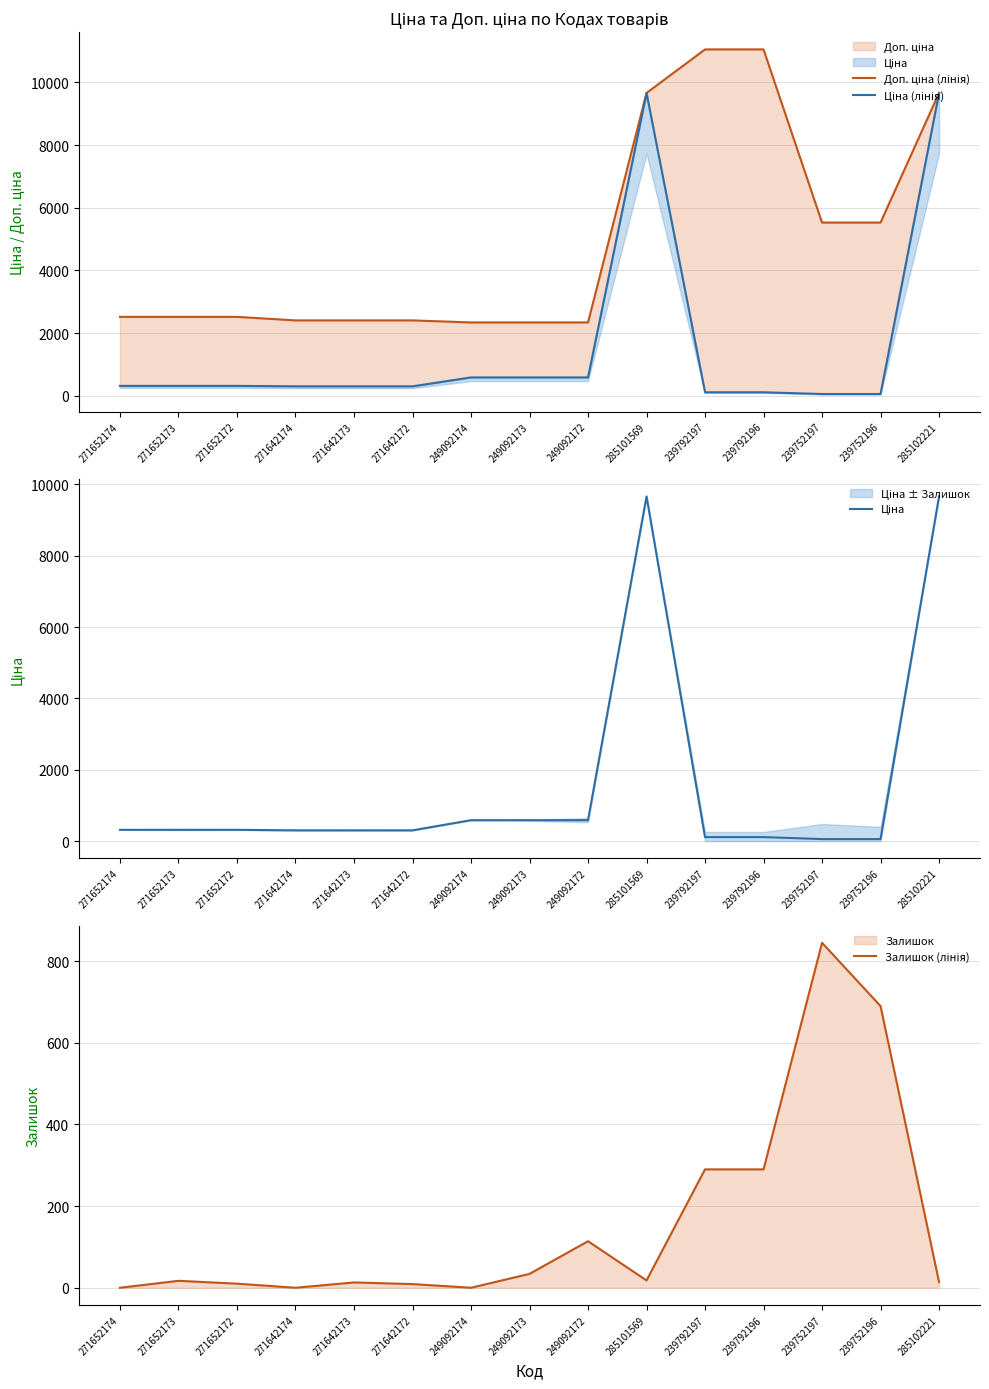

At which category is the sum across all series the highest?

285101569